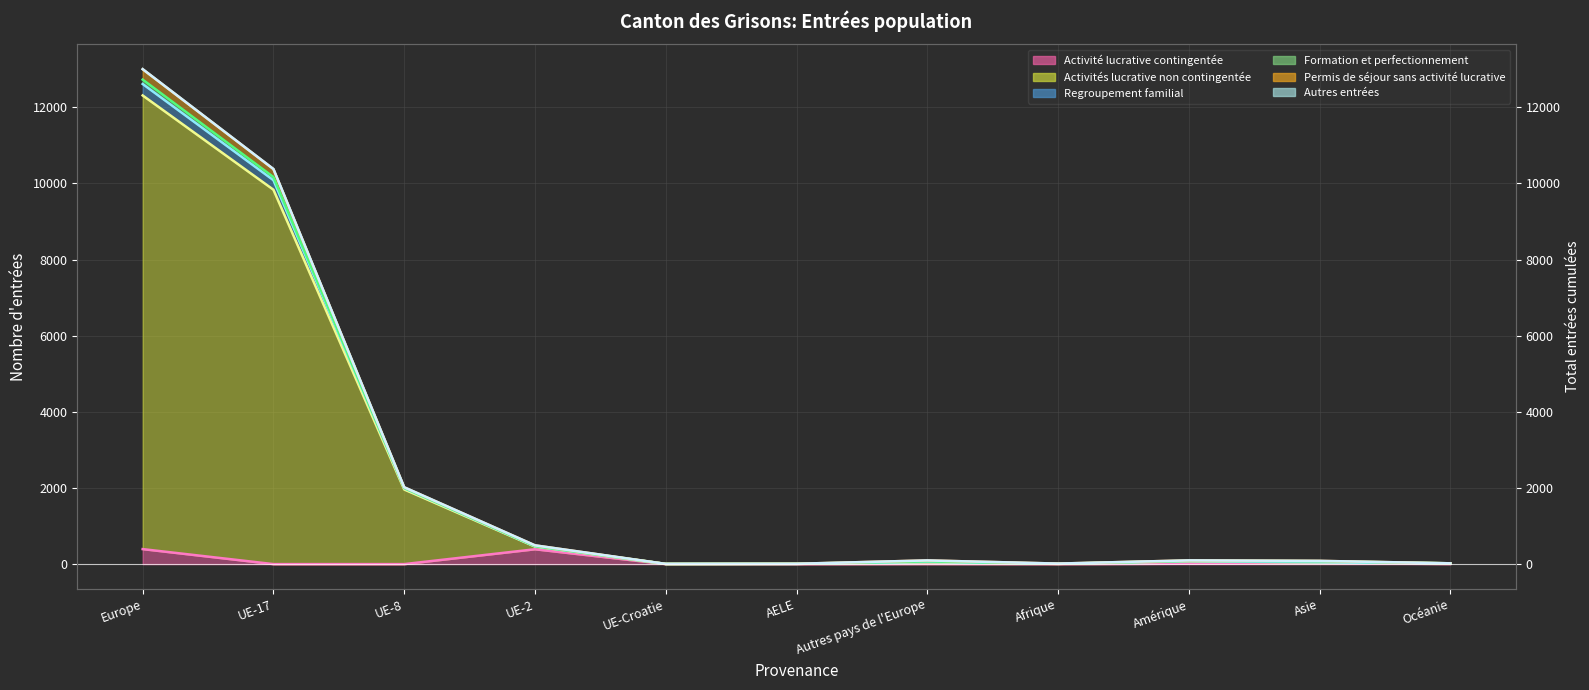

Where does the Activité lucrative contingentée (trend) series first go above 4?

Europe